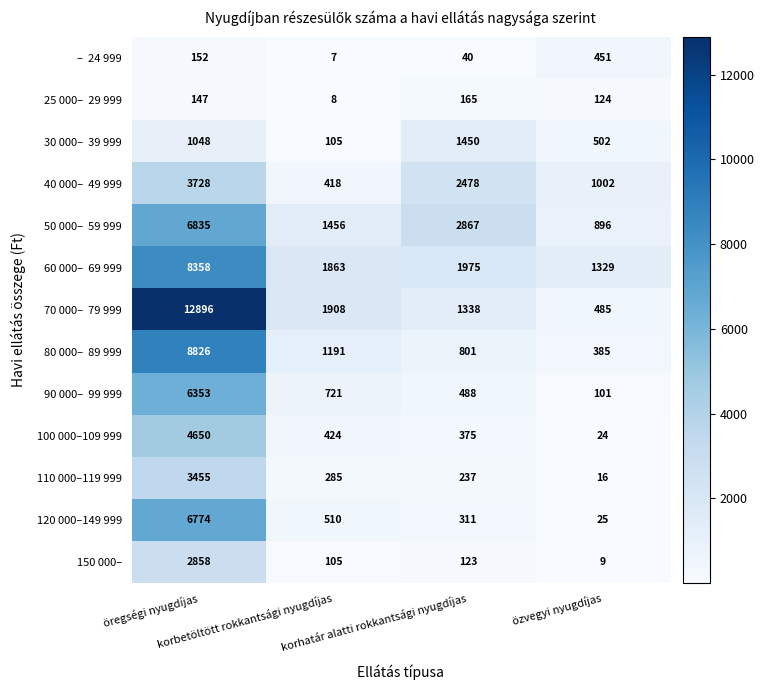

What is the difference between the maximum and minimum values in the 100 000–109 999 series?

4626